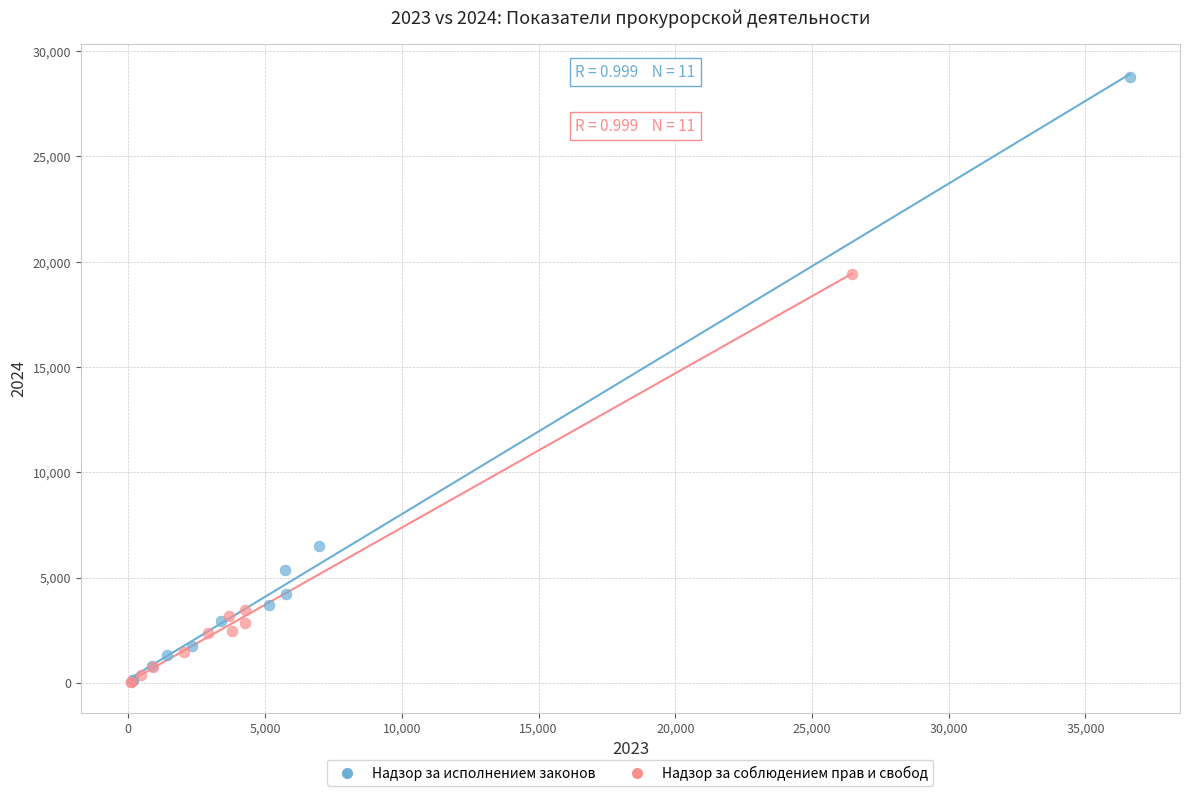

What are all the series names shown in the legend?

Надзор за исполнением законов, Надзор за соблюдением прав и свобод